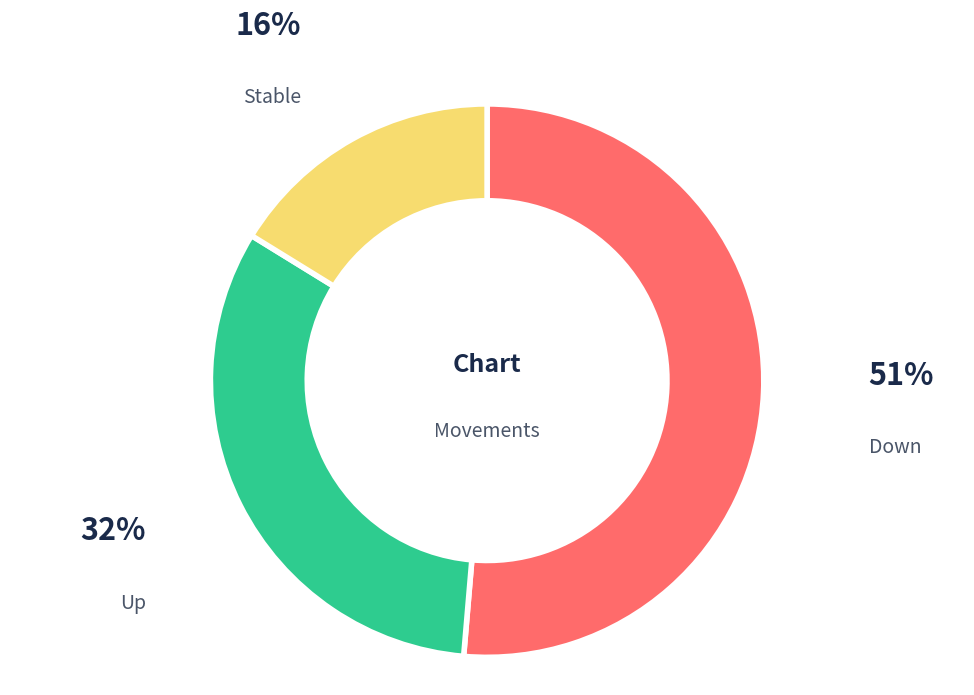

To the nearest percent, what is the difference between the largest and smallest slice percentages?

35%